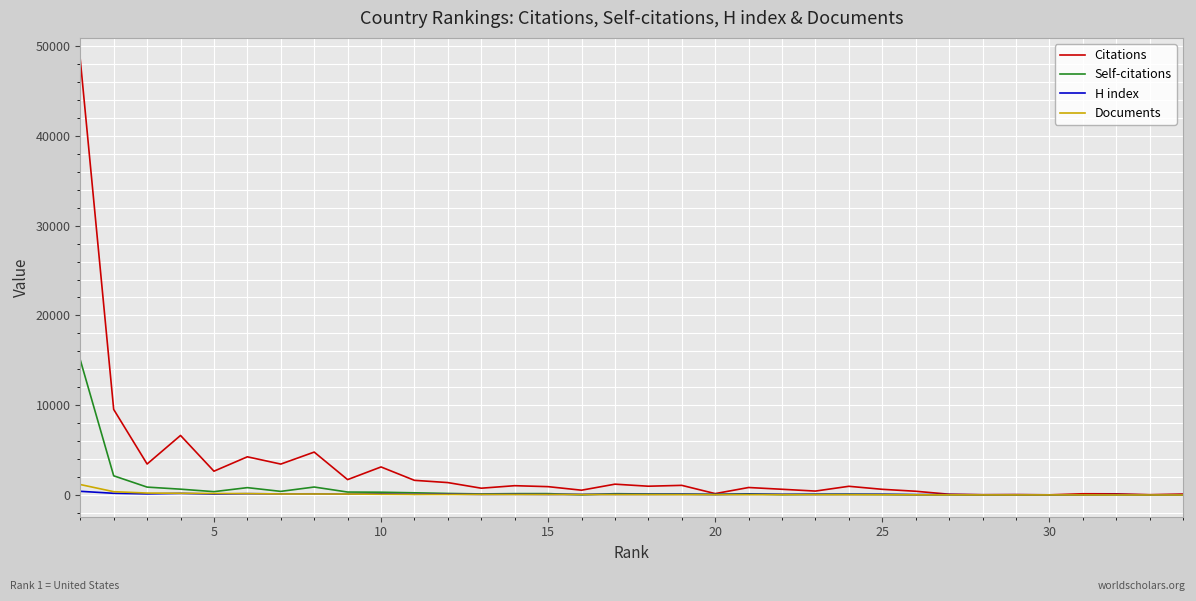

Which series has the largest range (max minus min)?

Citations